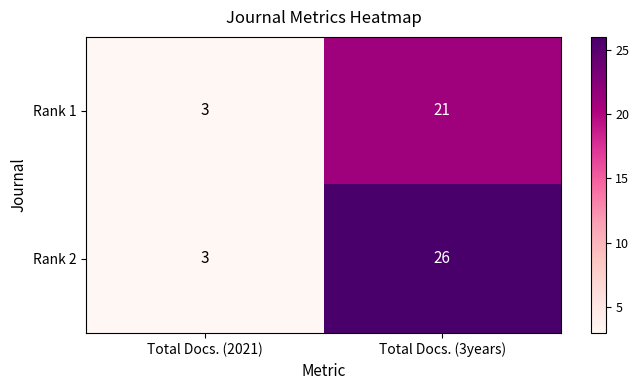

Reading left to right, transcribe all the data shown in this chart.

Rank 1: Total Docs. (2021)=3	Total Docs. (3years)=21
Rank 2: Total Docs. (2021)=3	Total Docs. (3years)=26